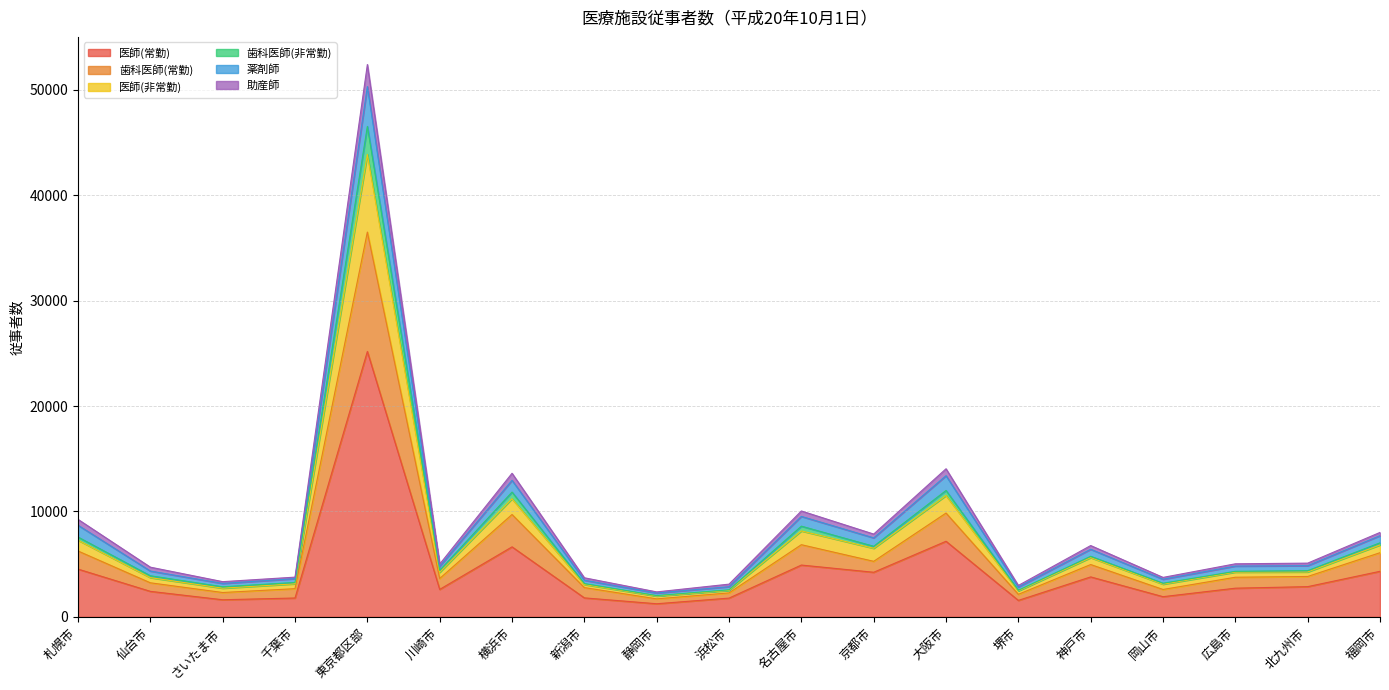

What is the total value across all series at 神戸市?

6767.3